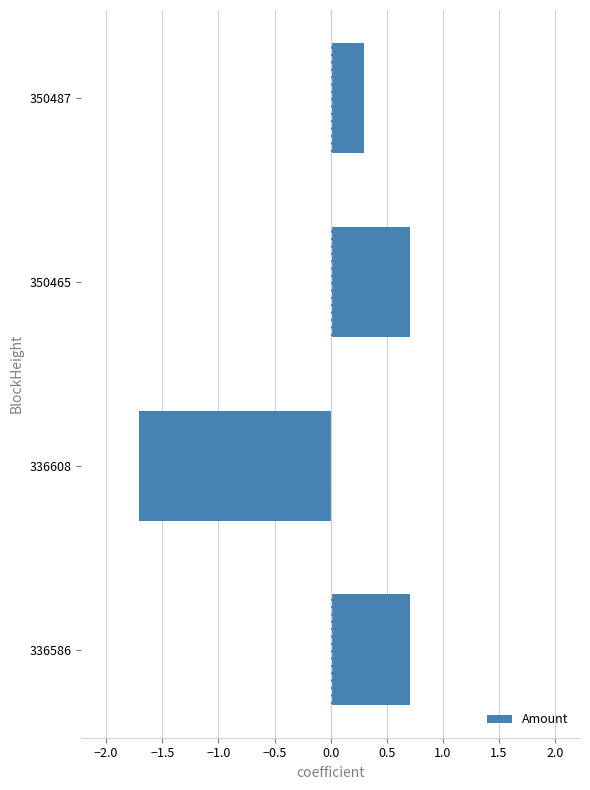

What is the value of the 1st bar from the top?

0.3